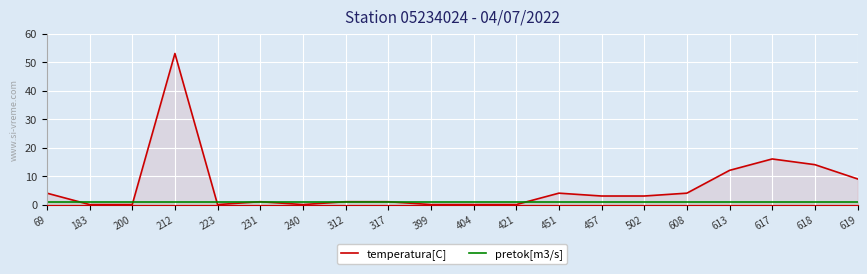

What is the spread (max minus min) of values at 212?

52